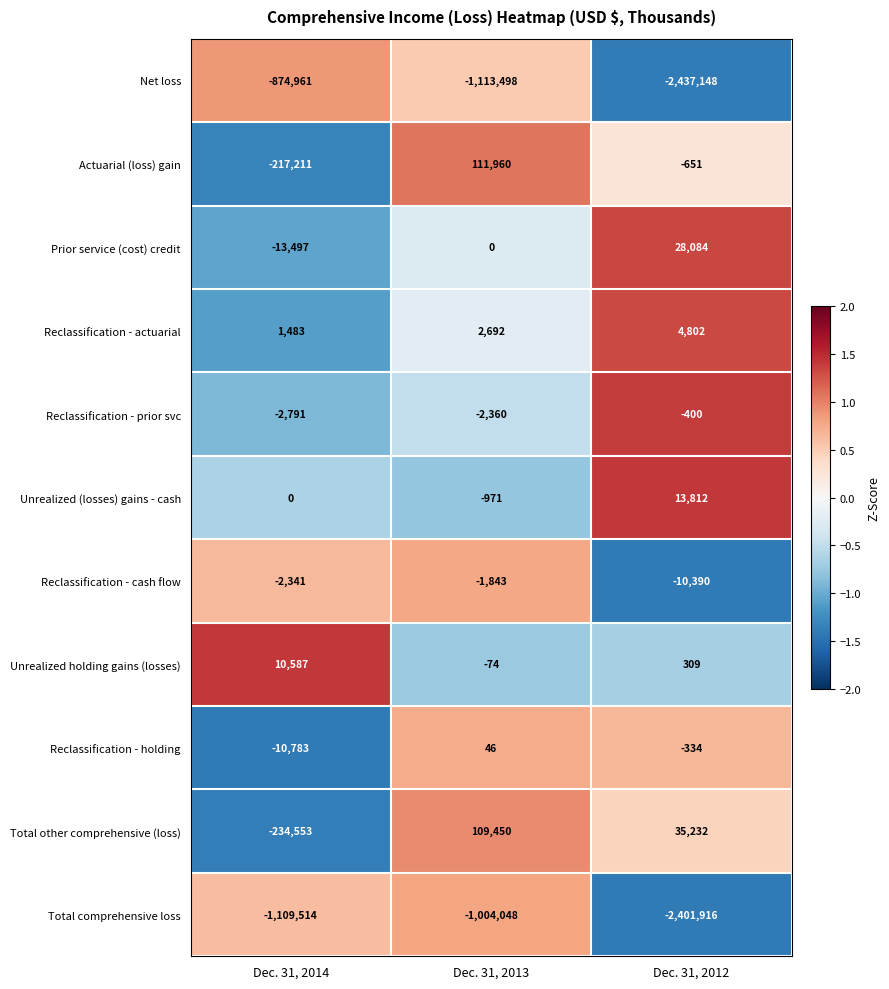

Between Dec. 31, 2014 and Dec. 31, 2012, which series saw the biggest shift?

Net loss